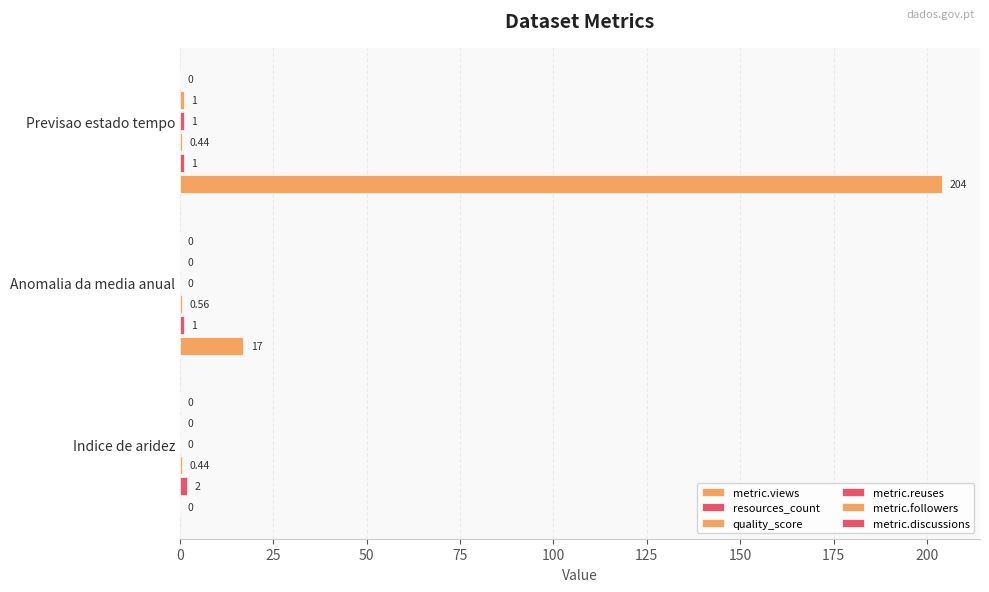

How many categories are shown in the chart?

3